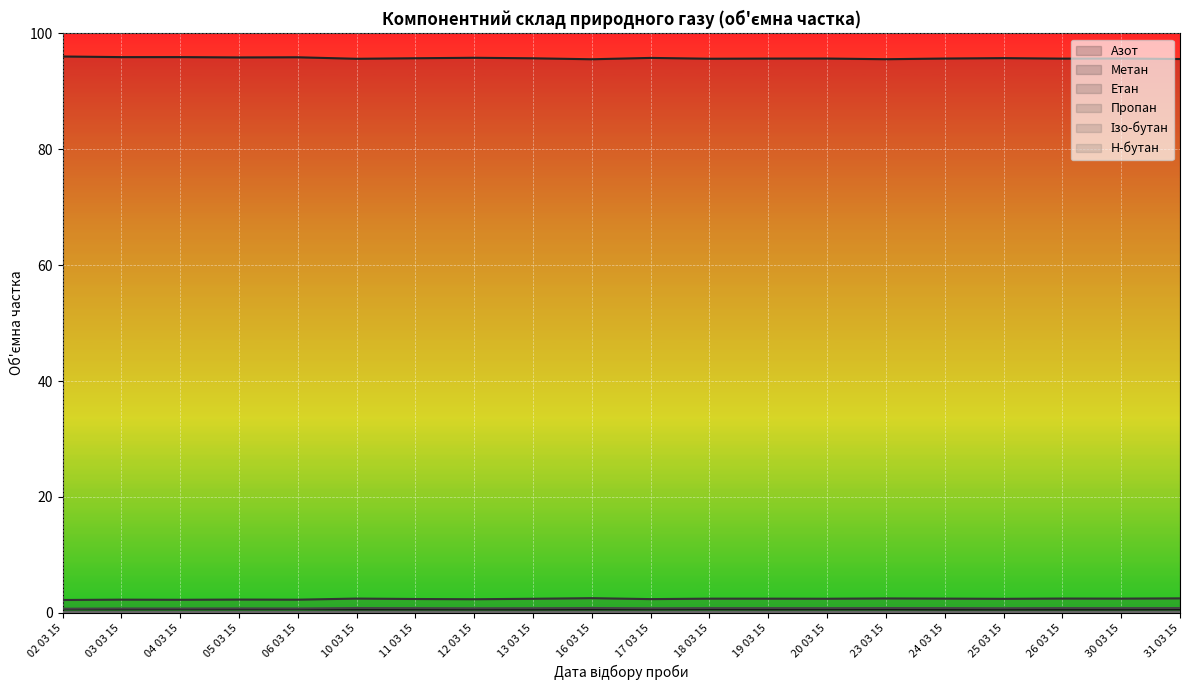

What are all the series names shown in the legend?

Азот, Метан, Етан, Пропан, Ізо-бутан, Н-бутан